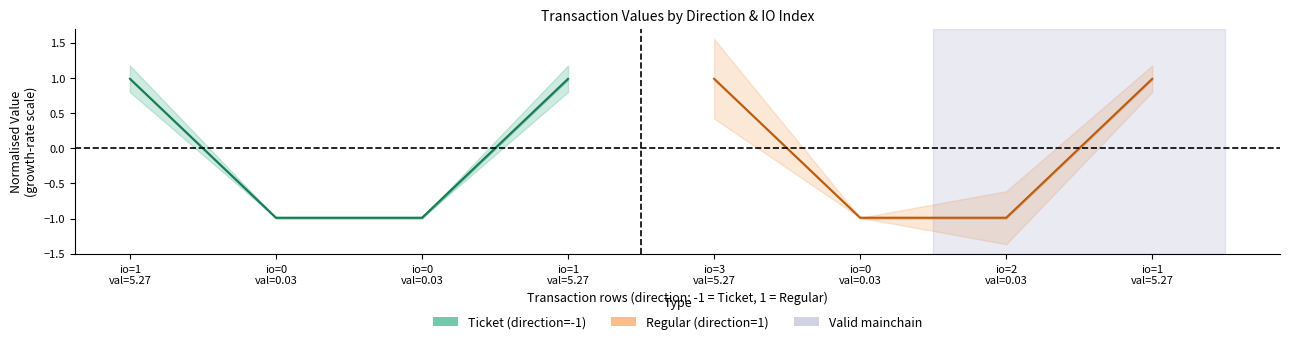

Which category has the lowest value across all series?

io=0
val=0.03